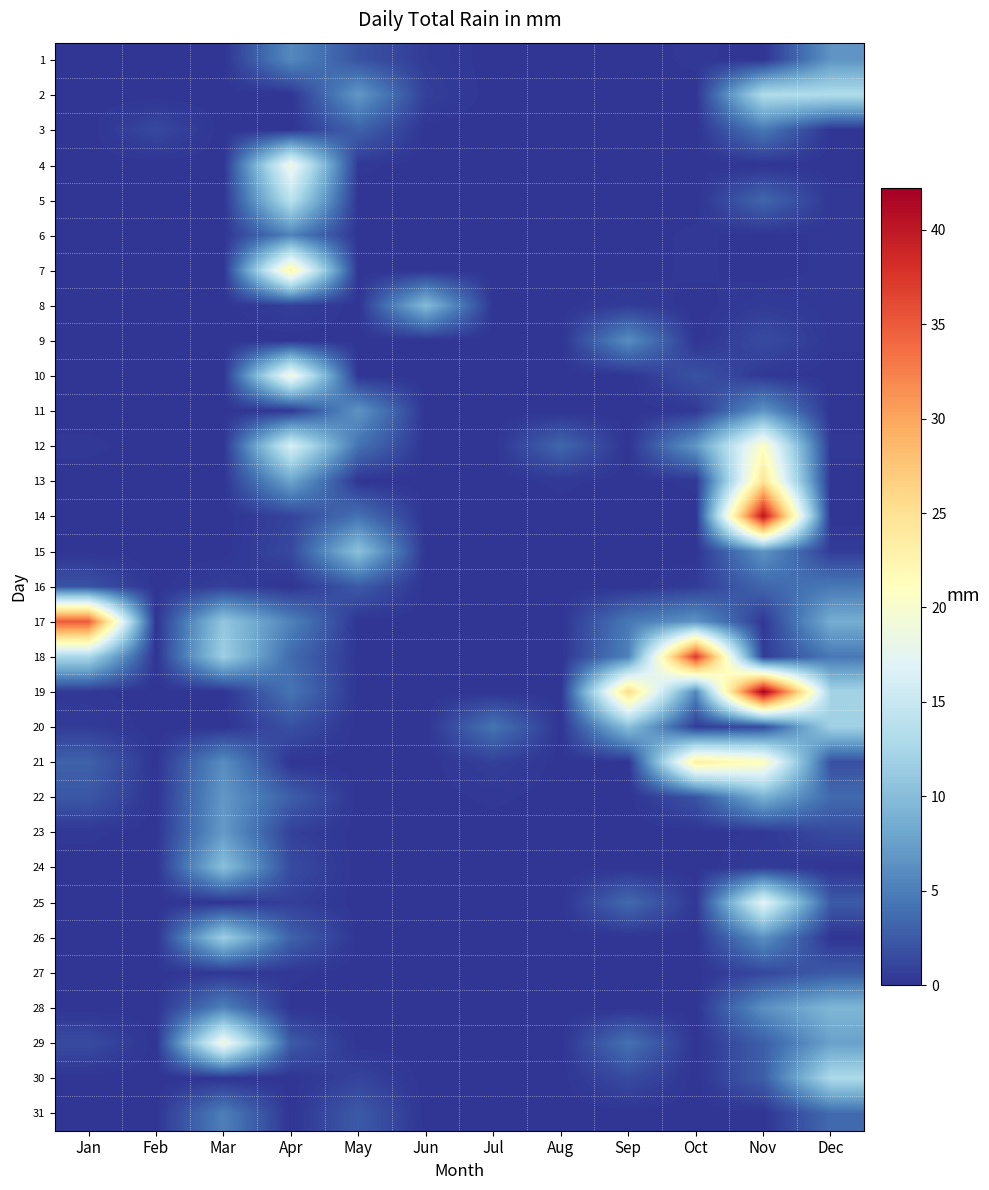

Which category has the highest value across all series?

Nov